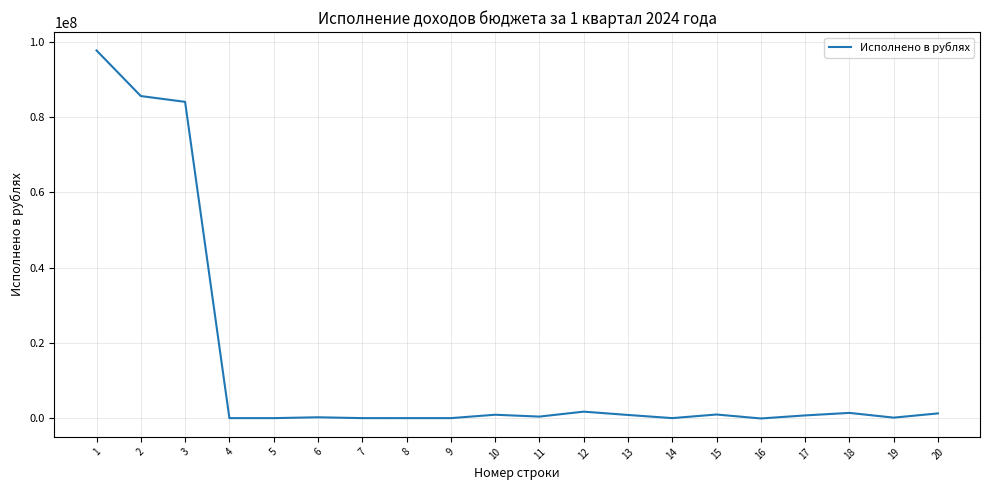

How many lines are shown in the chart?

1